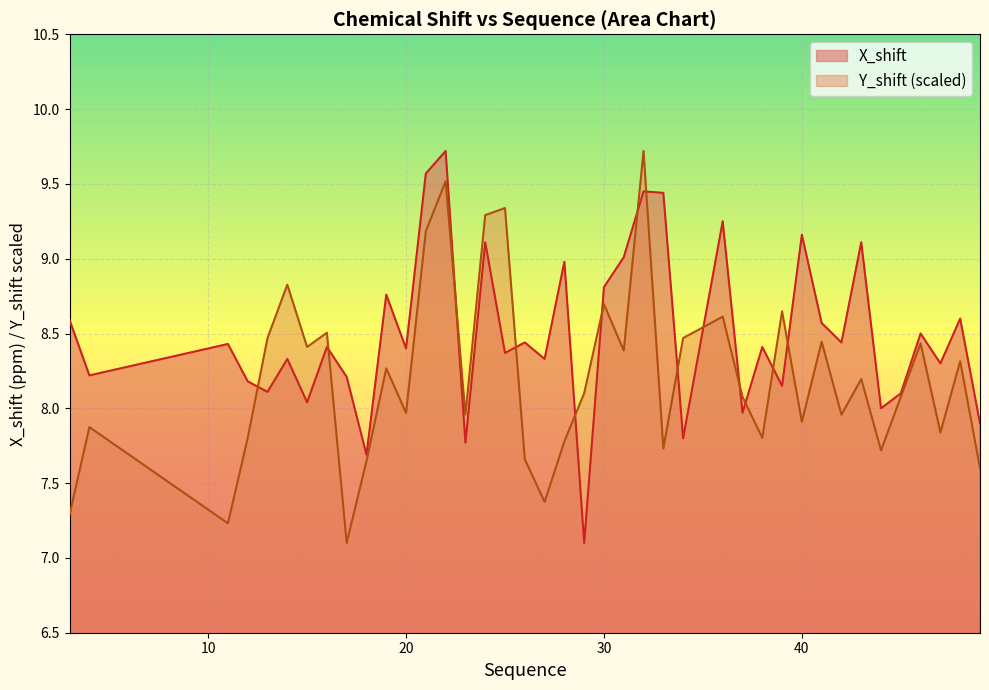

Does the chart display data point markers on the line(s)?

No